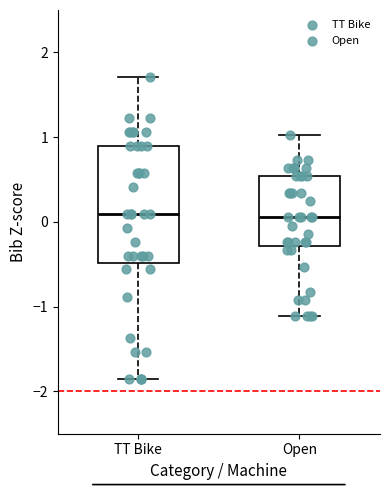

Reading left to right, transcribe this box plot: for each box, give where its median line is, the range the box spans, and where its two whiskers end, as read against the y-axis. The values are not printed on the chart, so give them approximately, as read against the axis.

TT Bike: median 0.1, box -0.5 to 0.9, whiskers -1.9 to 1.7
Open: median 0.1, box -0.3 to 0.5, whiskers -1.1 to 1.0